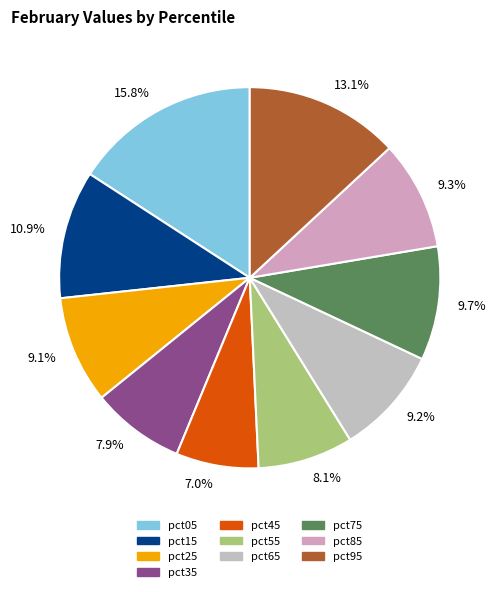

Between pct45 and pct95, which is larger?

pct95